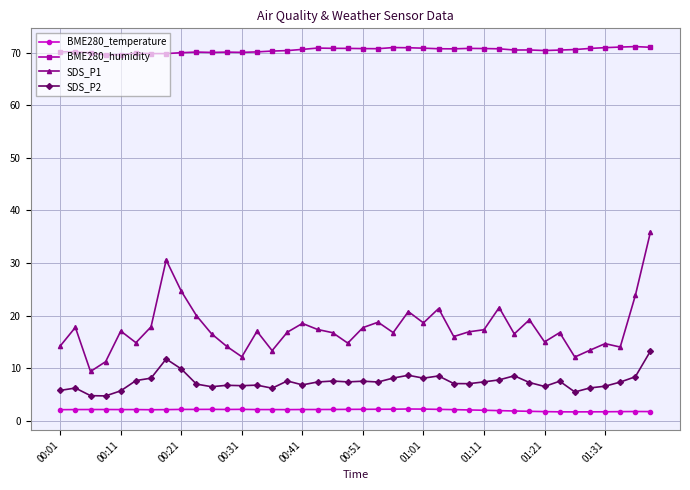

Which series has the largest range (max minus min)?

SDS_P1